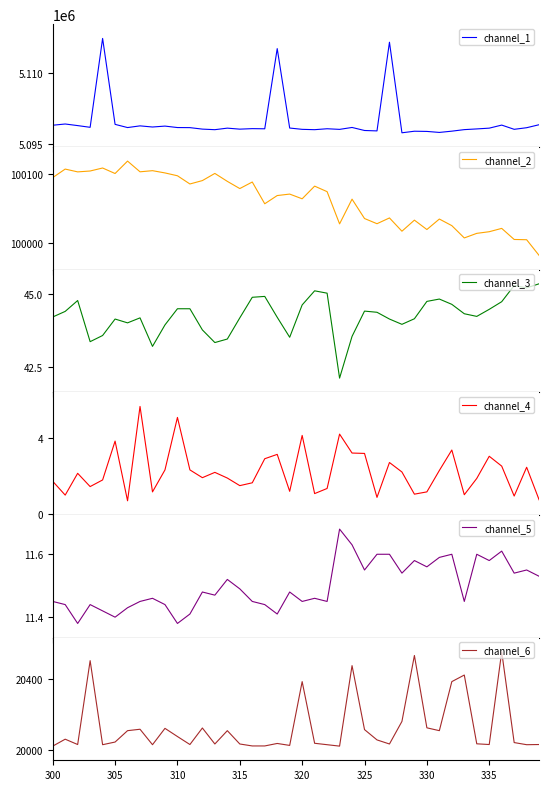

What is the minimum value for channel_1?

5097412